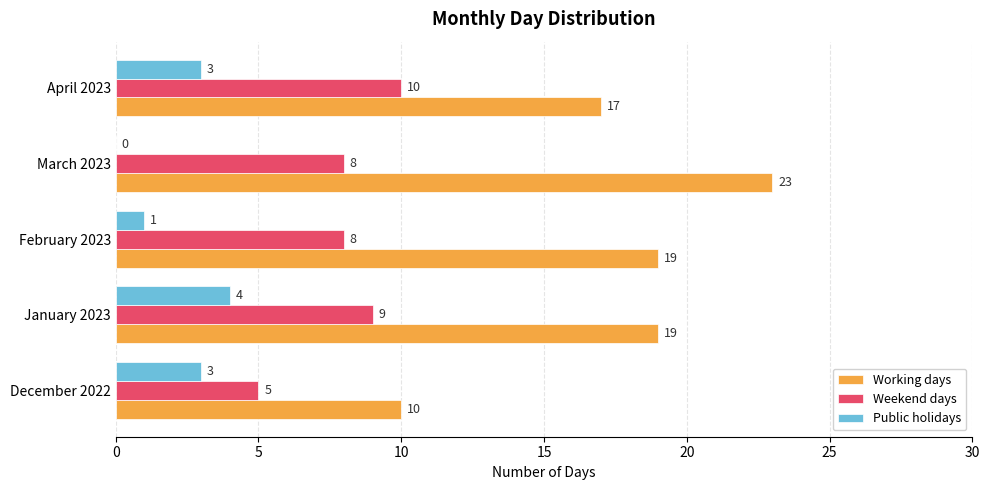

Which series has the largest total across all categories?

Working days